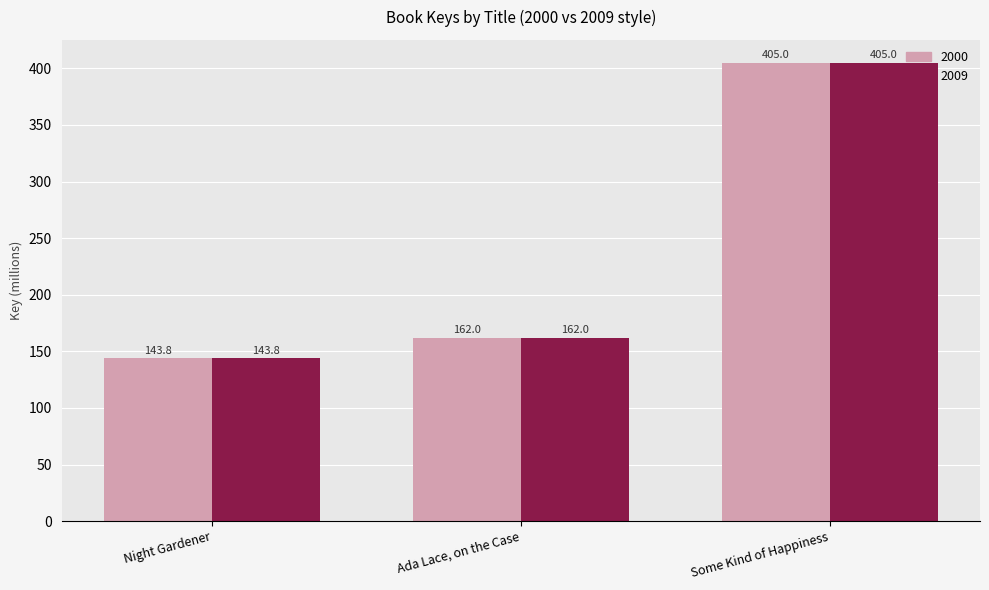

At which category is the sum across all series the highest?

Some Kind of Happiness